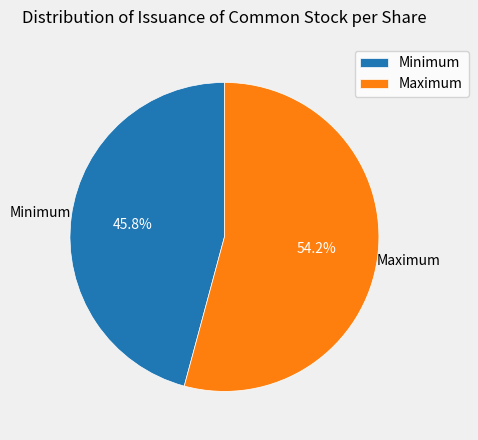

What is the largest slice in the pie chart?

Maximum